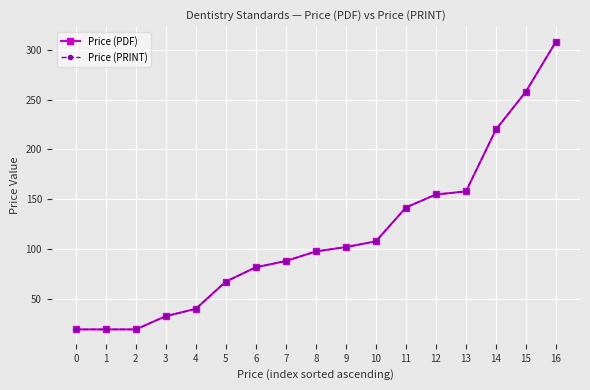

What is the total value across all series at 5?

135.7